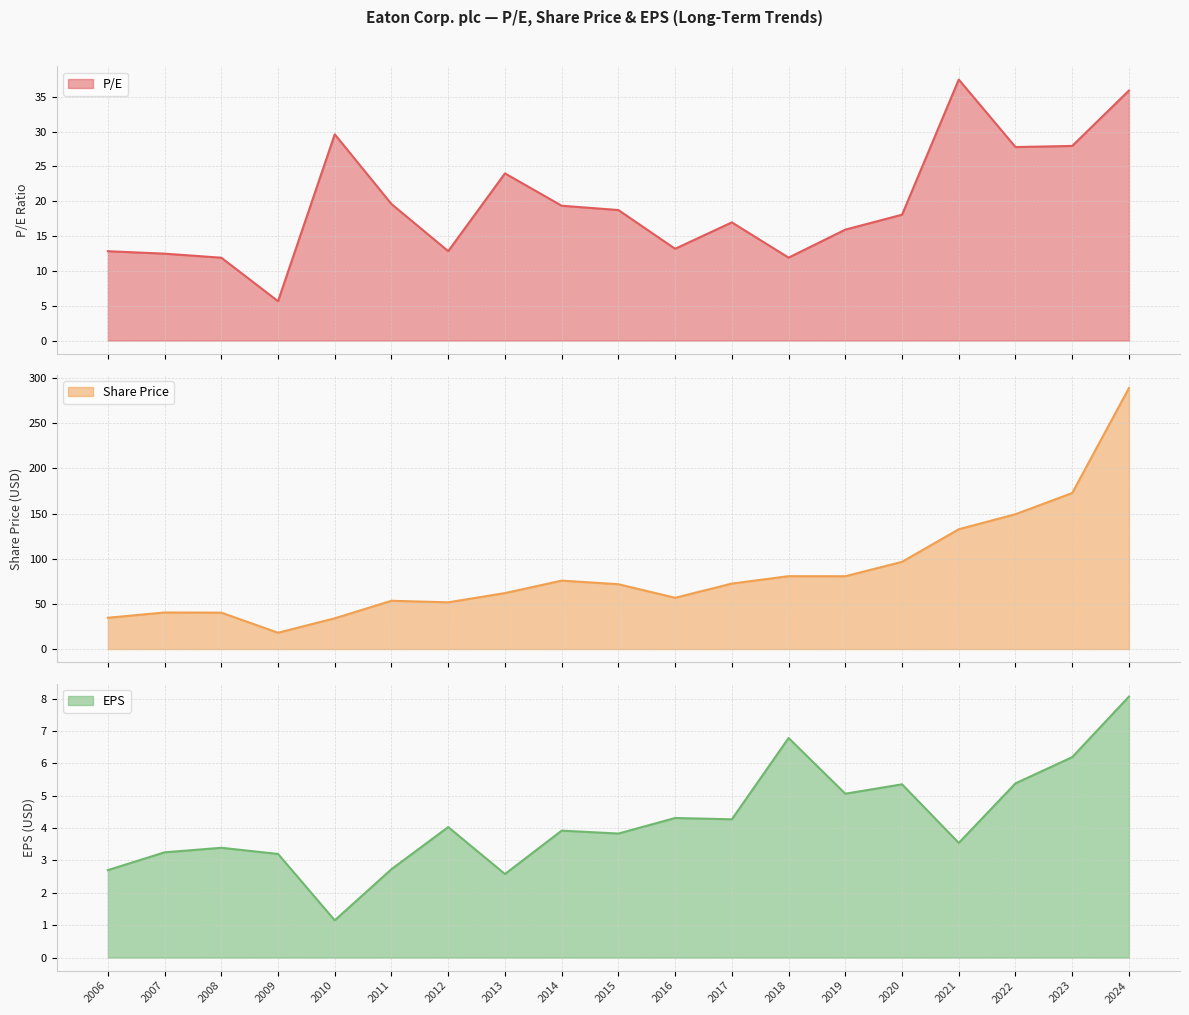

The value of EPS at 2023 is 6.2. True or false?

True